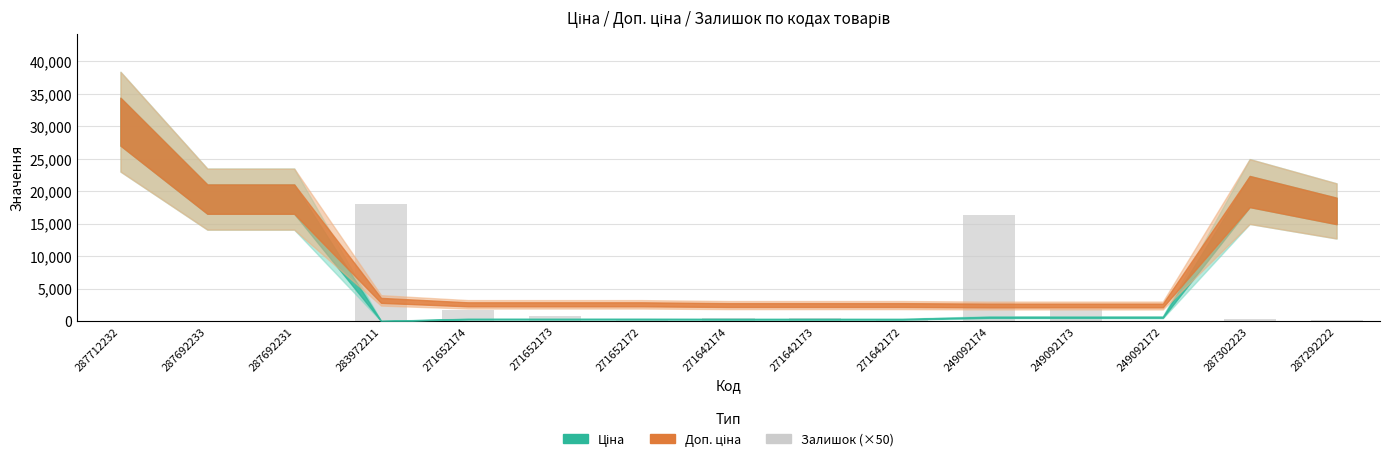

The chart shows a value of 1900 at 249092173. True or false?

True